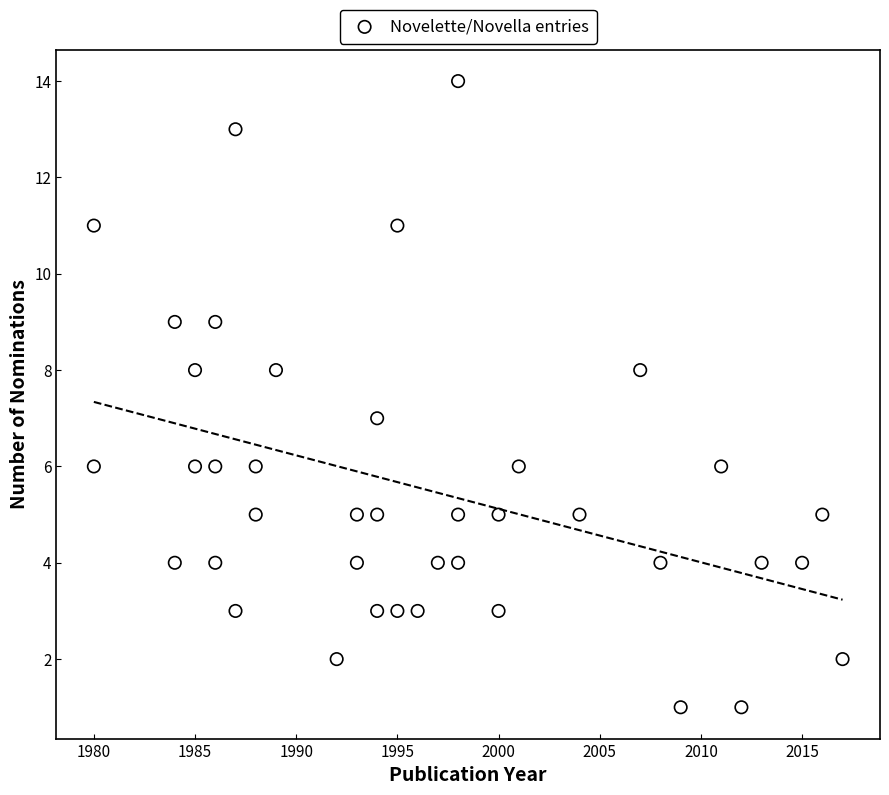

What is the range of X values (max minus min)?

37